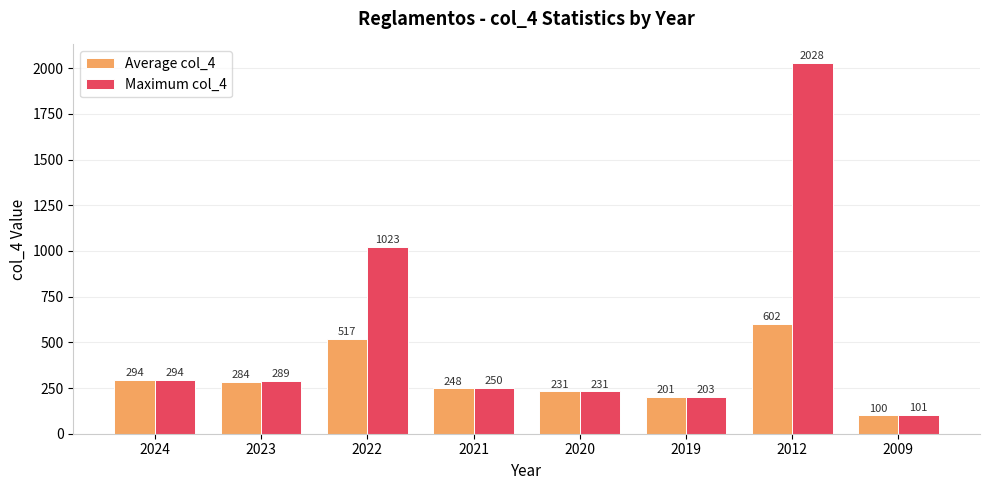

True or false: Average col_4 has a value of 602.0 at 2012.

True